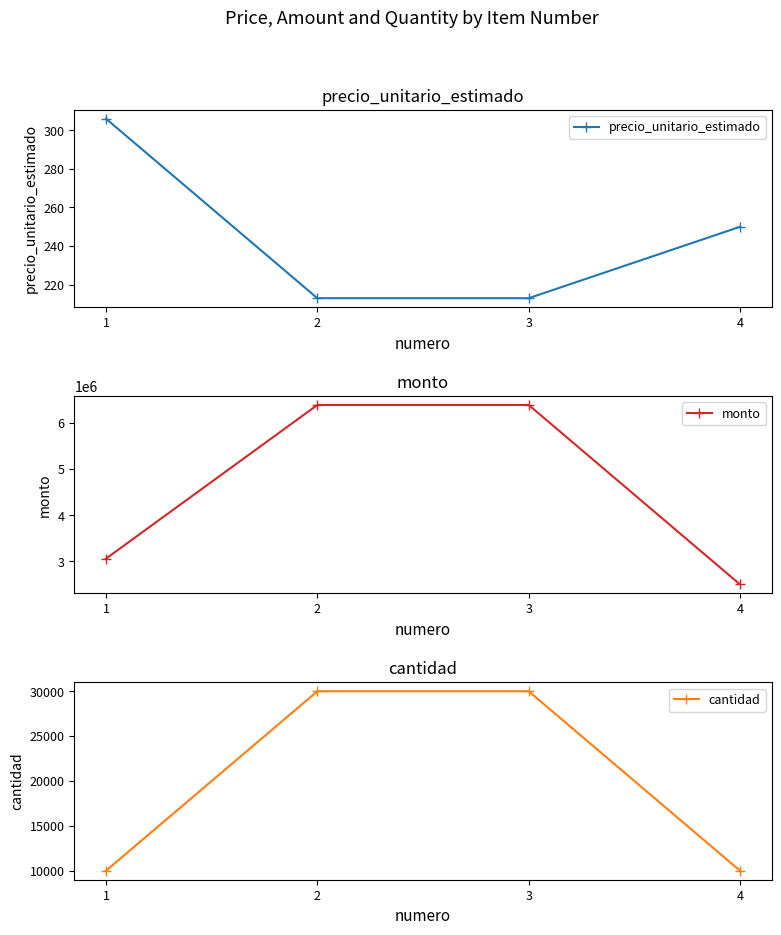

Between 4 and 2, which is larger?

4